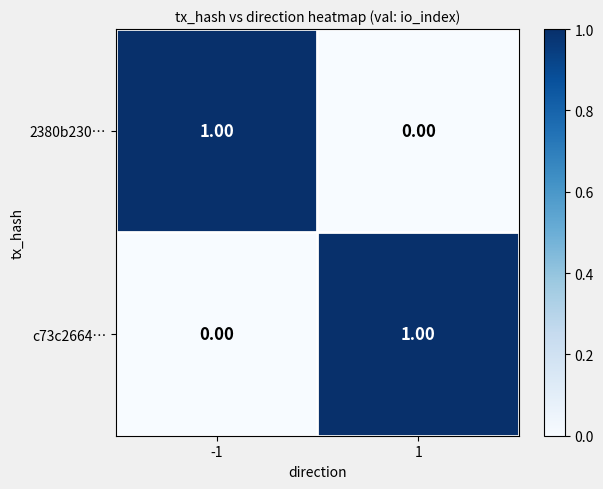

At -1, list the series in order from smallest to largest.

c73c2664…, 2380b230…